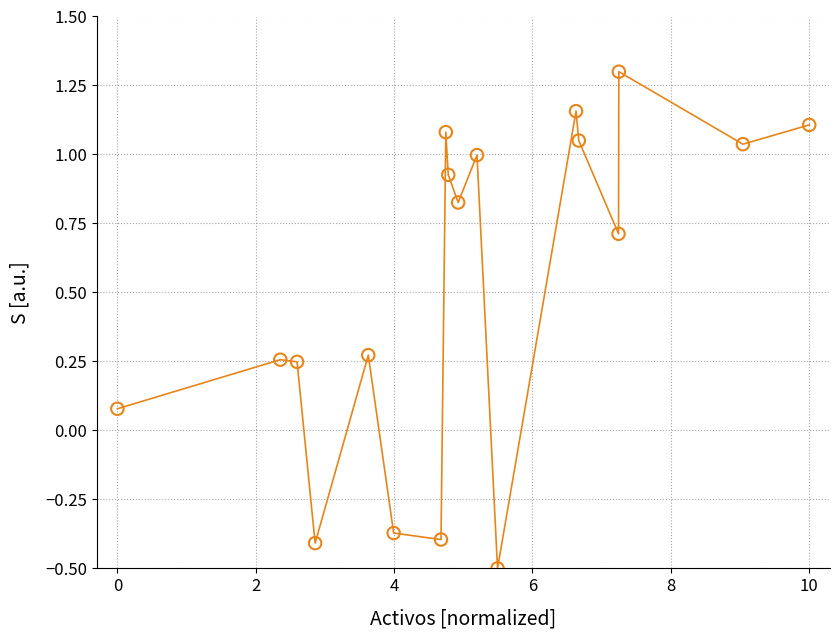

What is the range of X values (max minus min)?

10.0